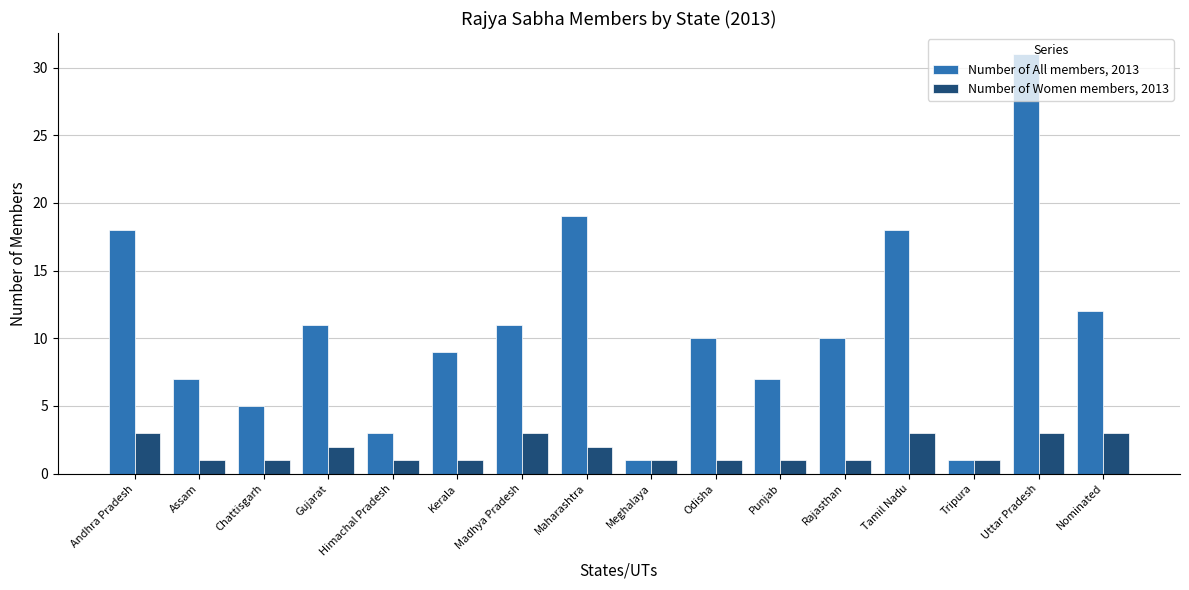

What is the label of the 6th bar from the right?

Punjab